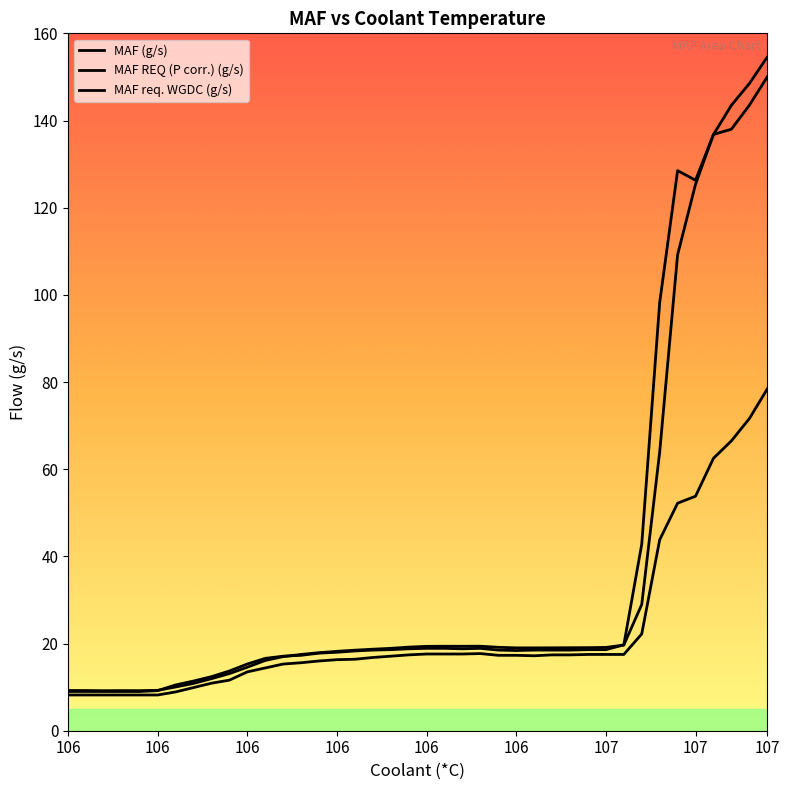

Which series changed the most between 106 and 18?

MAF req. WGDC (g/s)